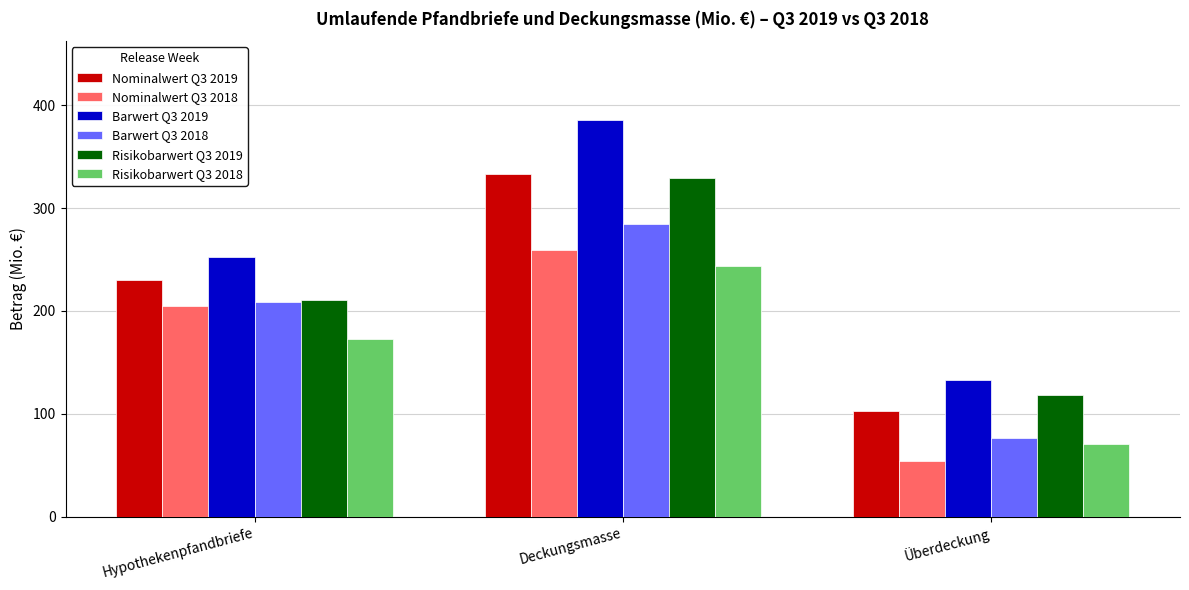

Which series has the largest total across all categories?

Barwert Q3 2019